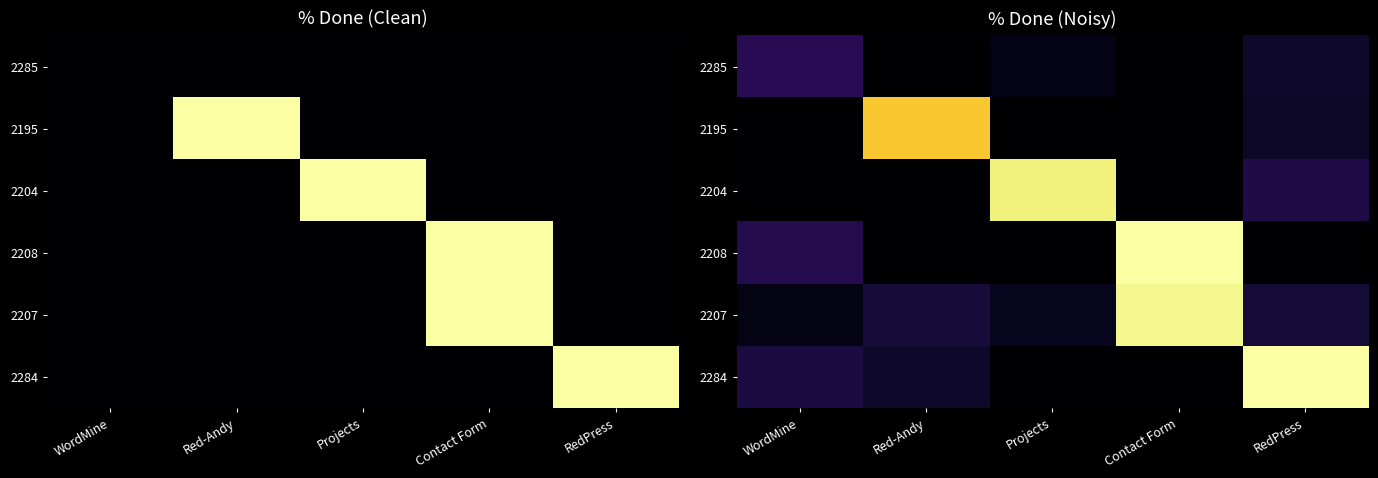

At which category is the sum across all series the highest?

Contact Form